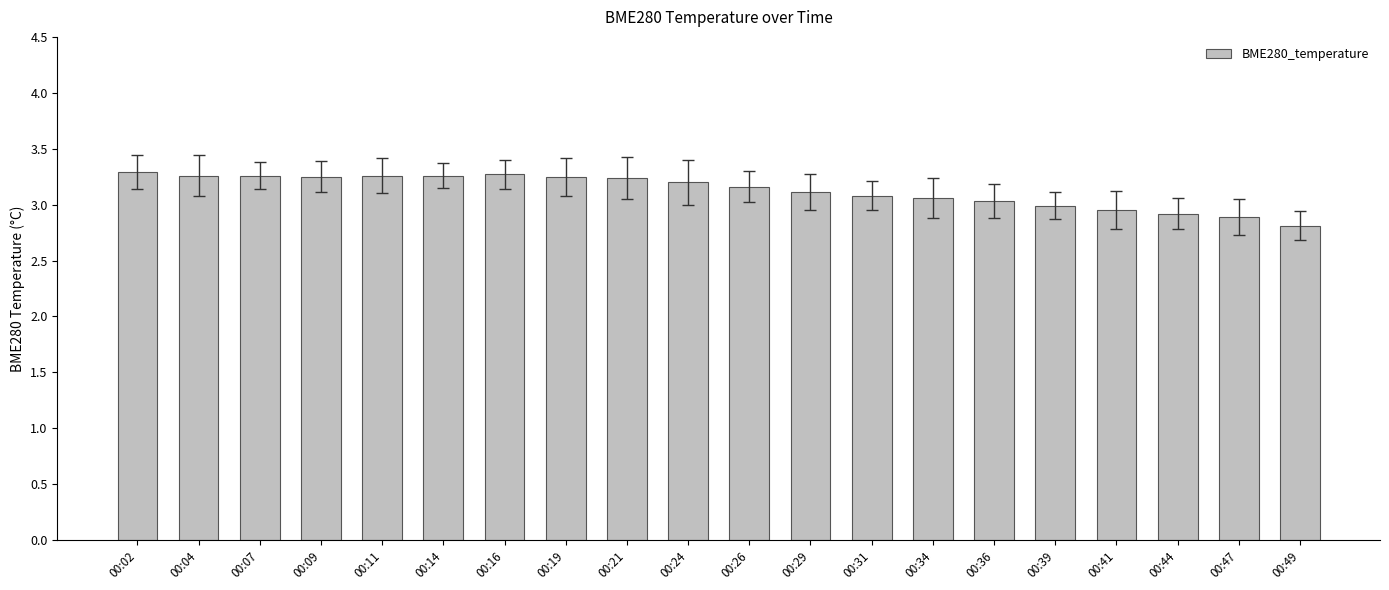

What is the greatest value displayed?

3.3